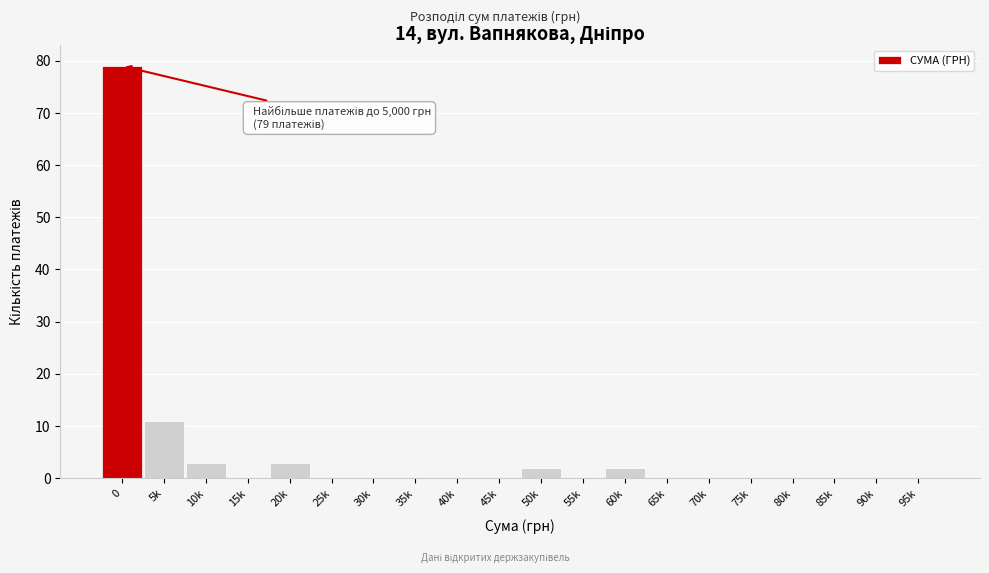

Reading left to right, extract all data points from this chart.

0=79	5k=11	10k=3	15k=0	20k=3	25k=0	30k=0	35k=0	40k=0	45k=0	50k=2	55k=0	60k=2	65k=0	70k=0	75k=0	80k=0	85k=0	90k=0	95k=0